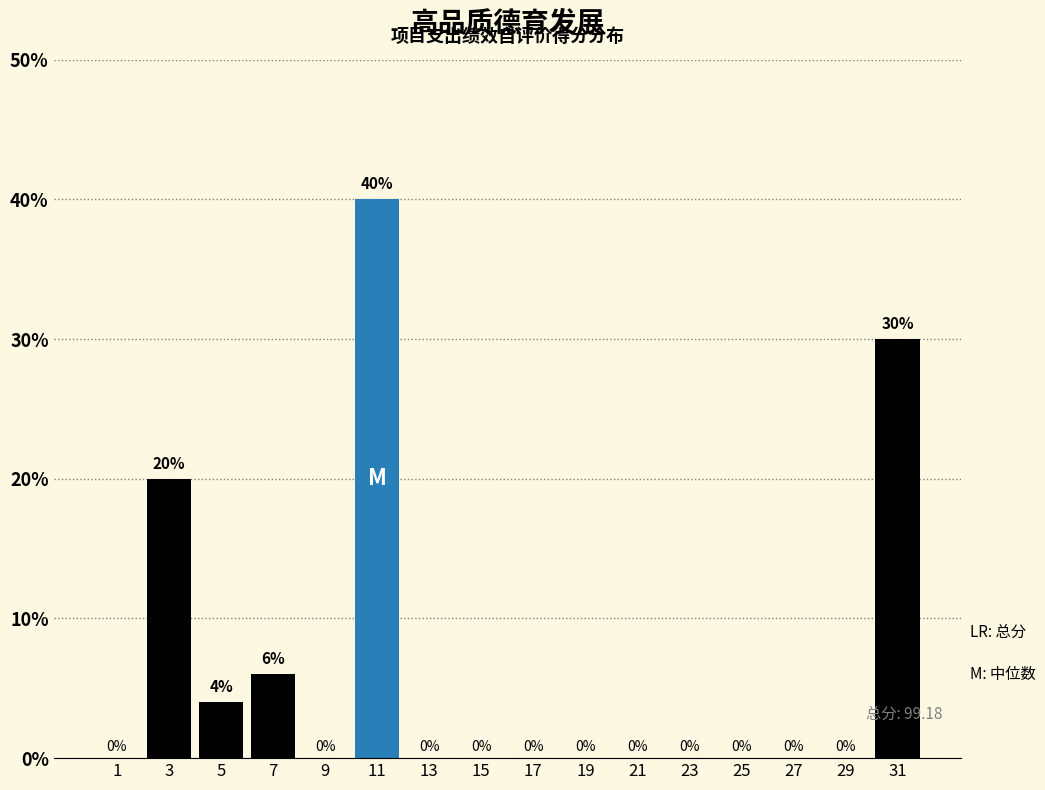

Reading left to right, list every bar in this chart as the range it spans on the x-axis followed by its height.

0 to 2: 0
2 to 4: 20
4 to 6: 4
6 to 8: 6
8 to 10: 0
10 to 12: 40
12 to 14: 0
14 to 16: 0
16 to 18: 0
18 to 20: 0
20 to 22: 0
22 to 24: 0
24 to 26: 0
26 to 28: 0
28 to 30: 0
30 to 32: 30